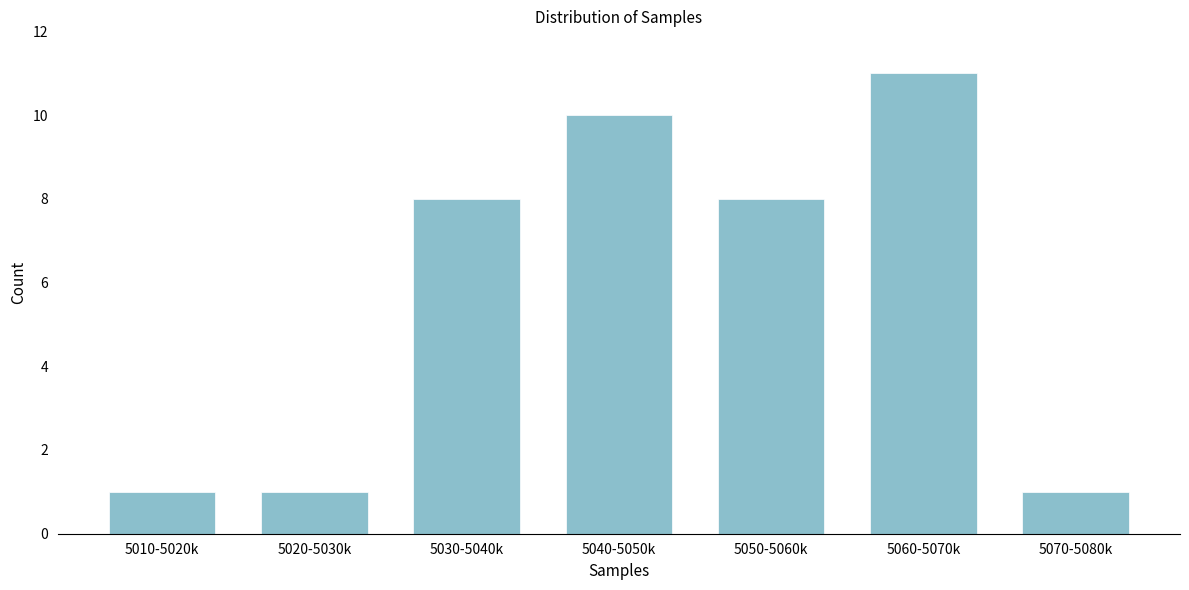

Reading right to left, extract all data points from this chart.

1	11	8	10	8	1	1